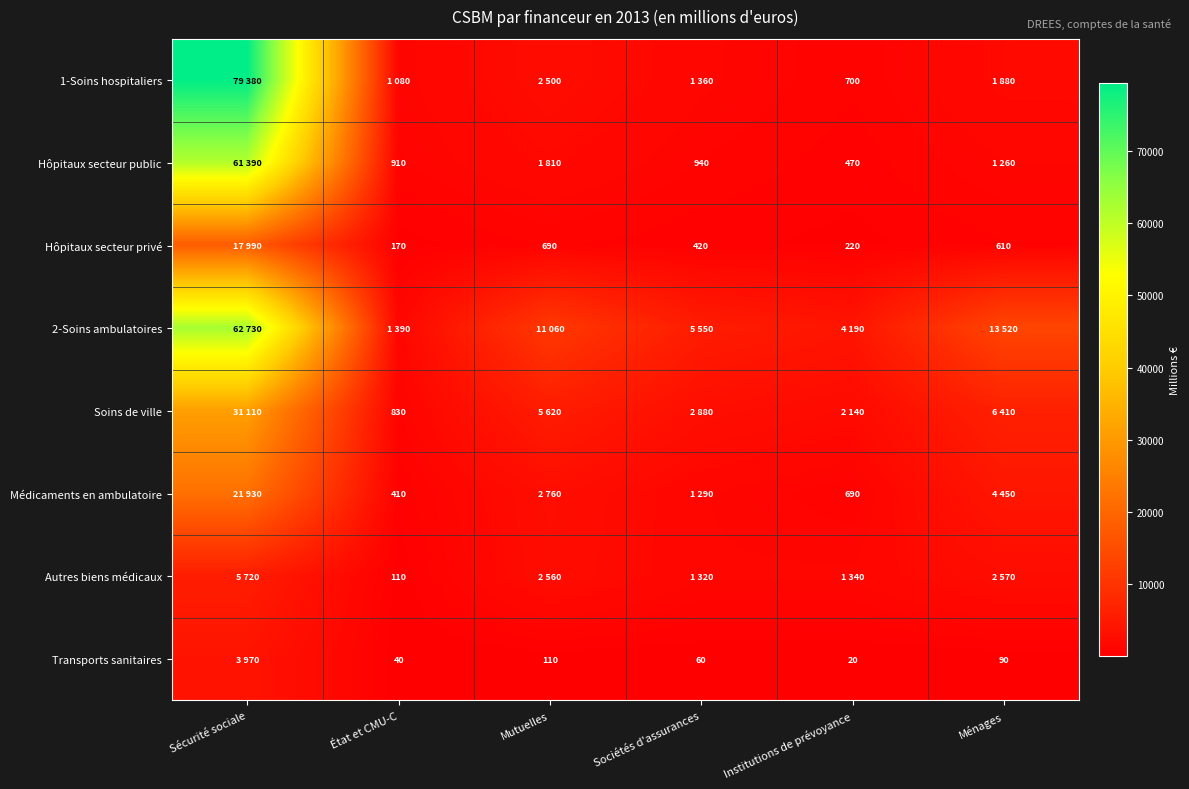

True or false: Soins de ville has a value of 1137 at État et CMU-C.

False